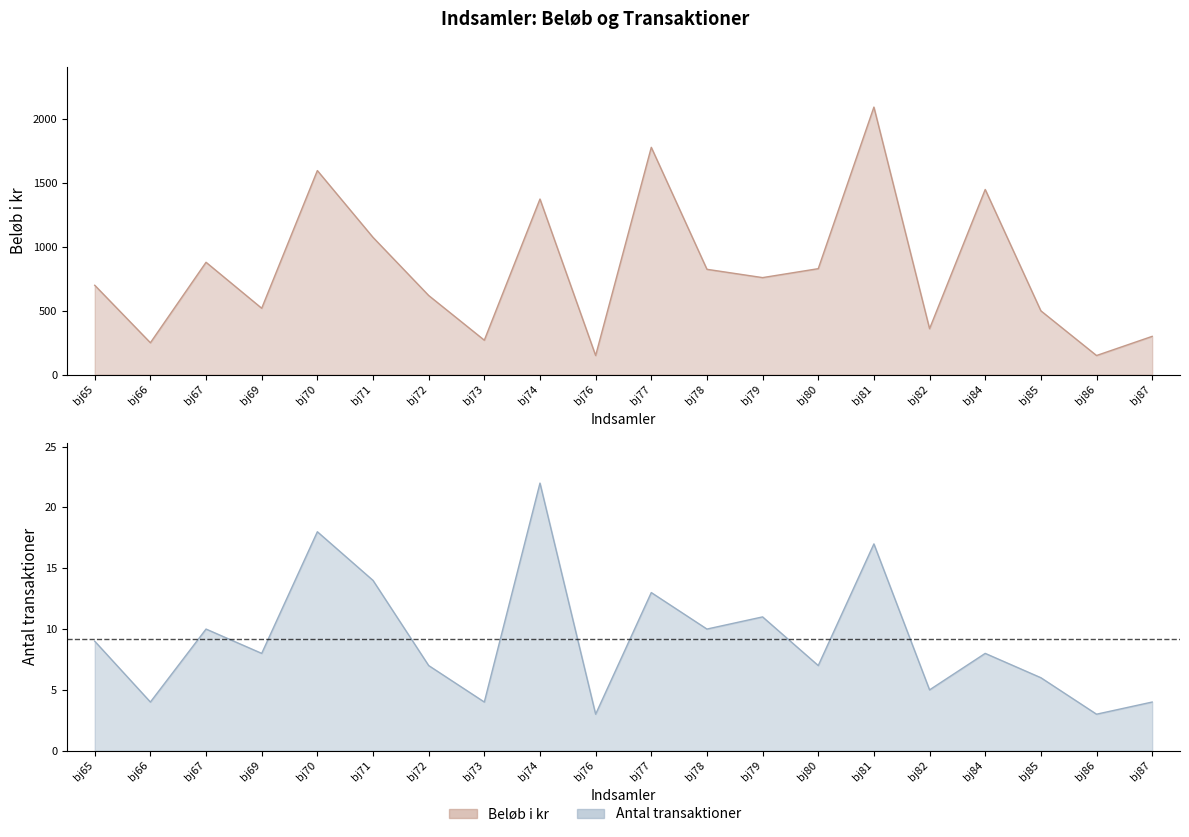

What is the value of the Beløb i kr point at the 9th from the left?

1375